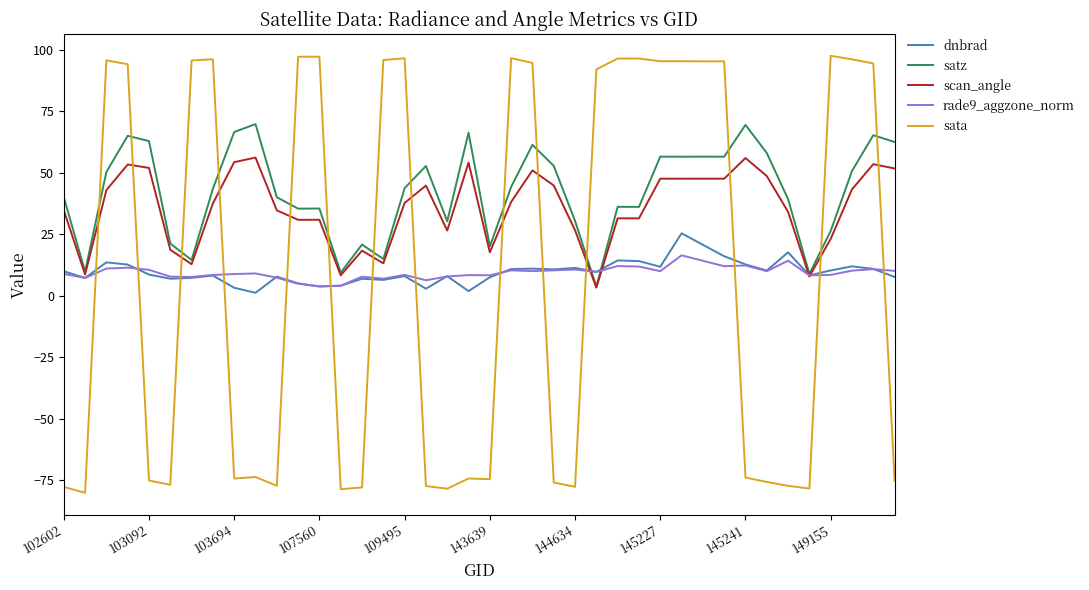

Which series has the widest spread of values?

sata